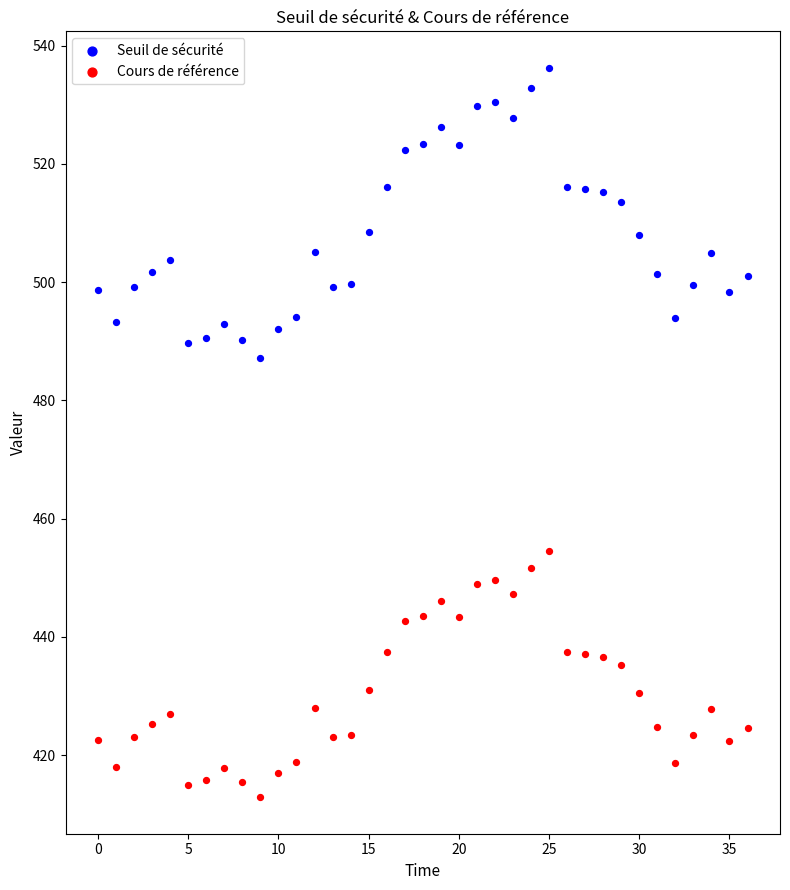

Which series has the widest spread of Y values?

Seuil de sécurité